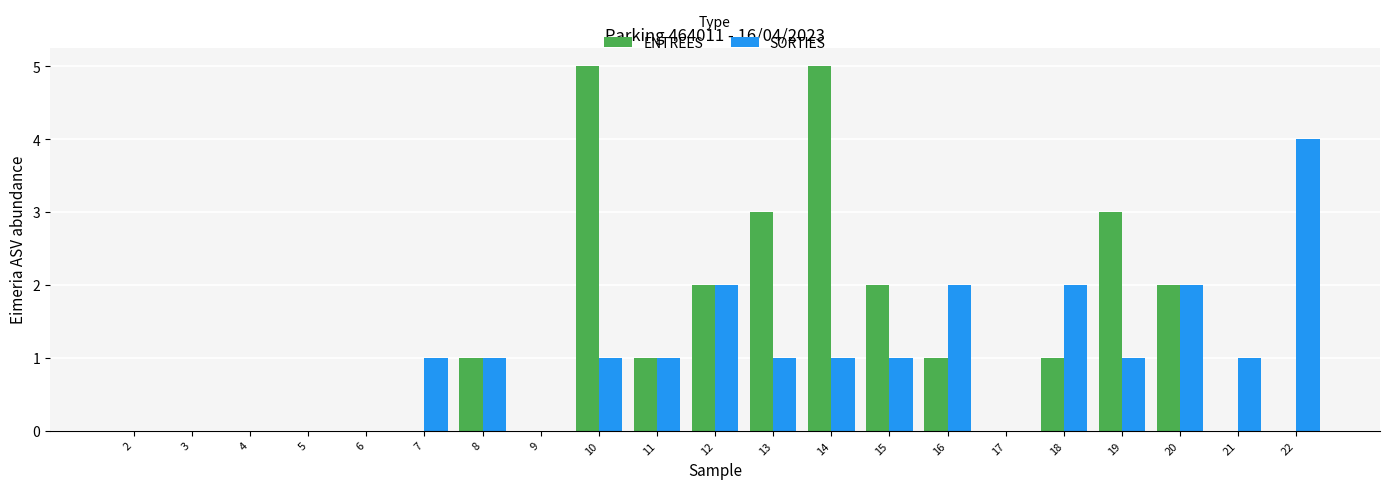

What is the spread (max minus min) of values at 18?

1